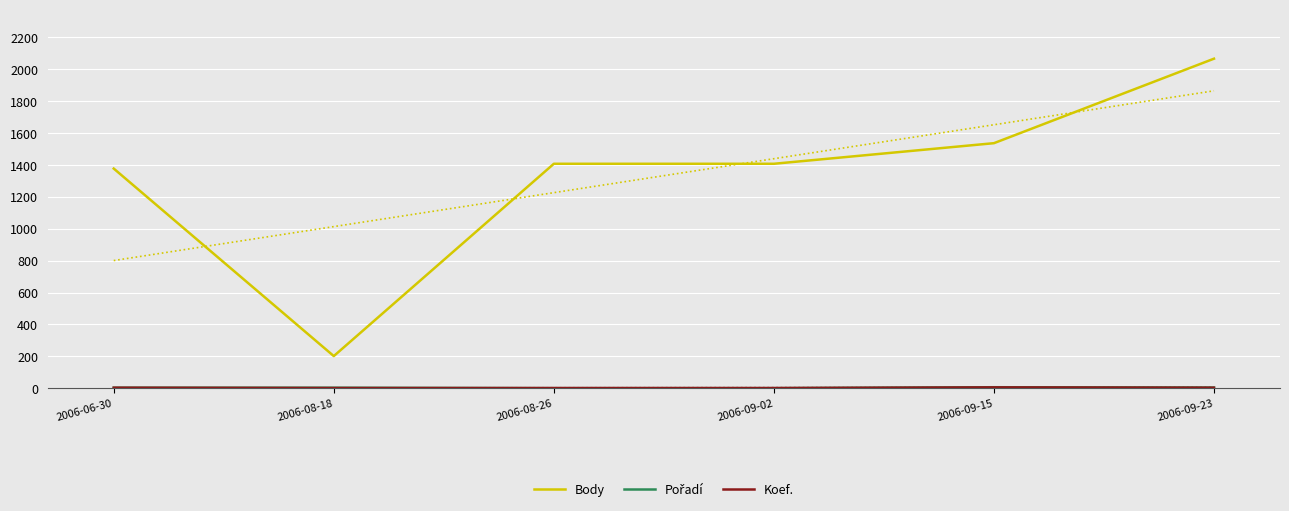

True or false: Koef. and Body cross at least once.

False